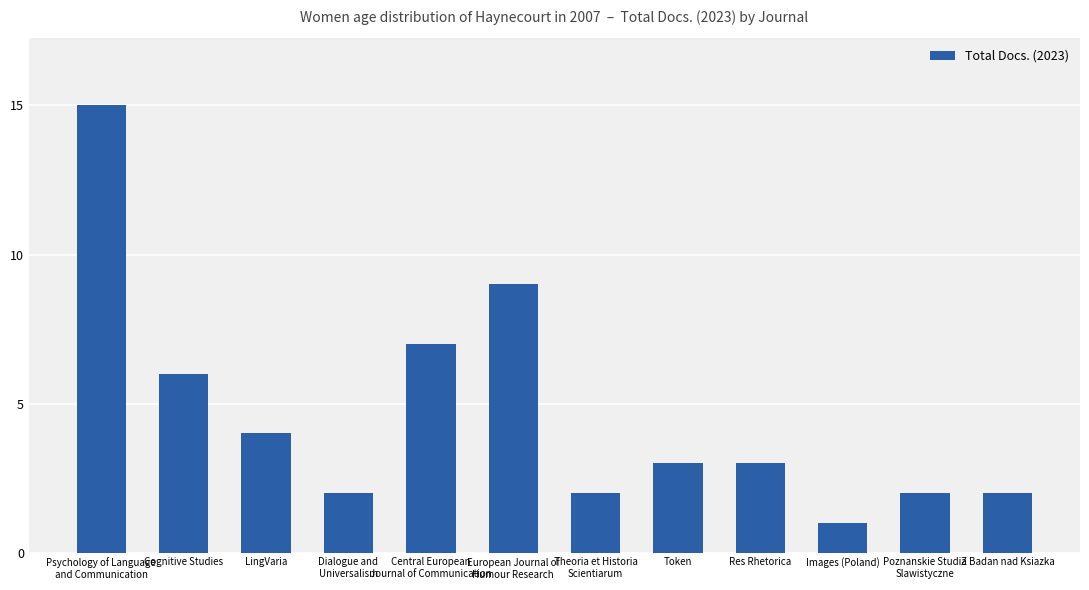

How many categories are shown in the chart?

12